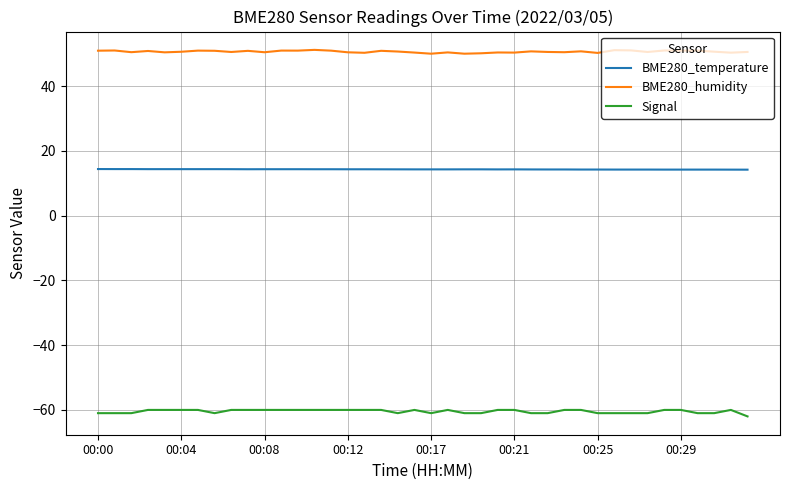

True or false: Signal and BME280_temperature cross at least once.

False